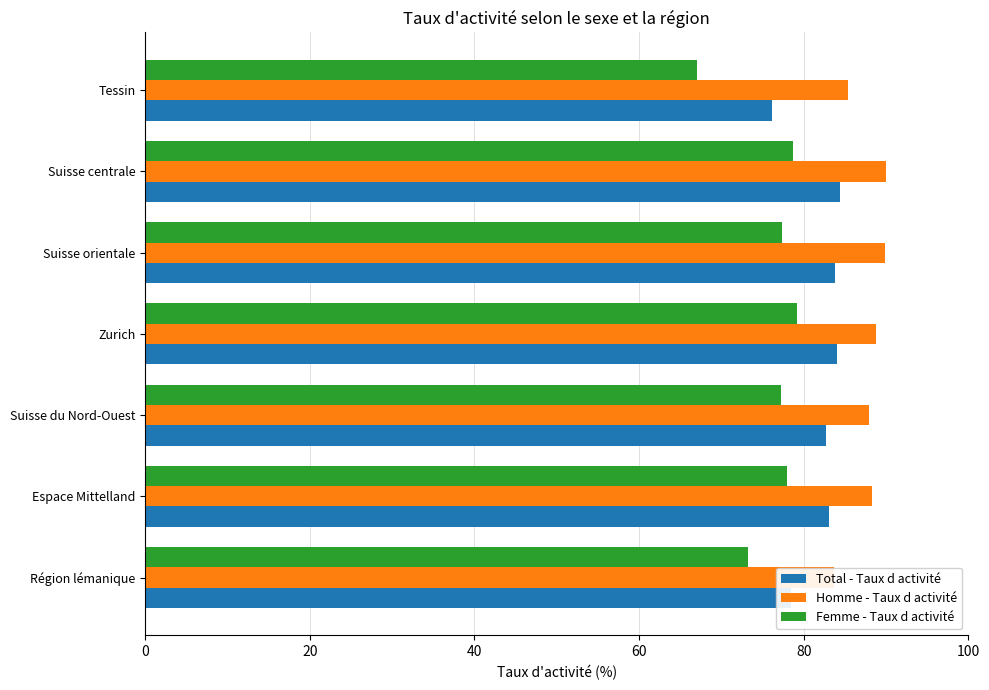

What is the smallest value displayed?

67.0